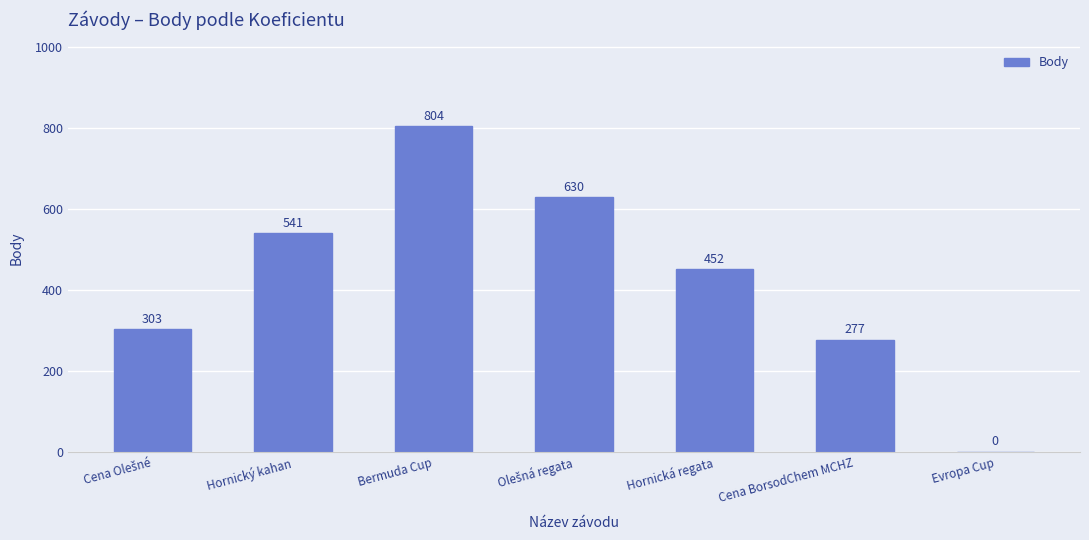

The chart shows a value of 277 at Cena BorsodChem MCHZ. True or false?

True